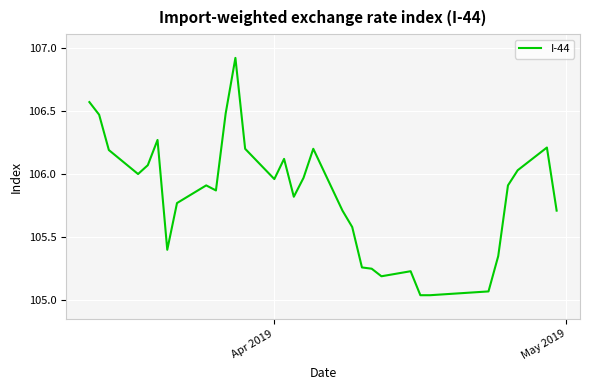

What is the maximum value shown in the chart?

106.9